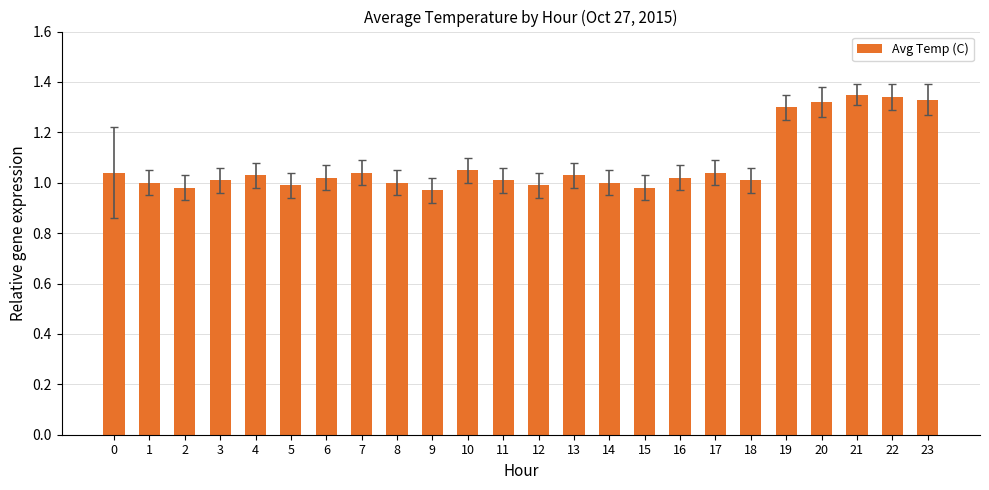

What is the sum of all values?

25.9